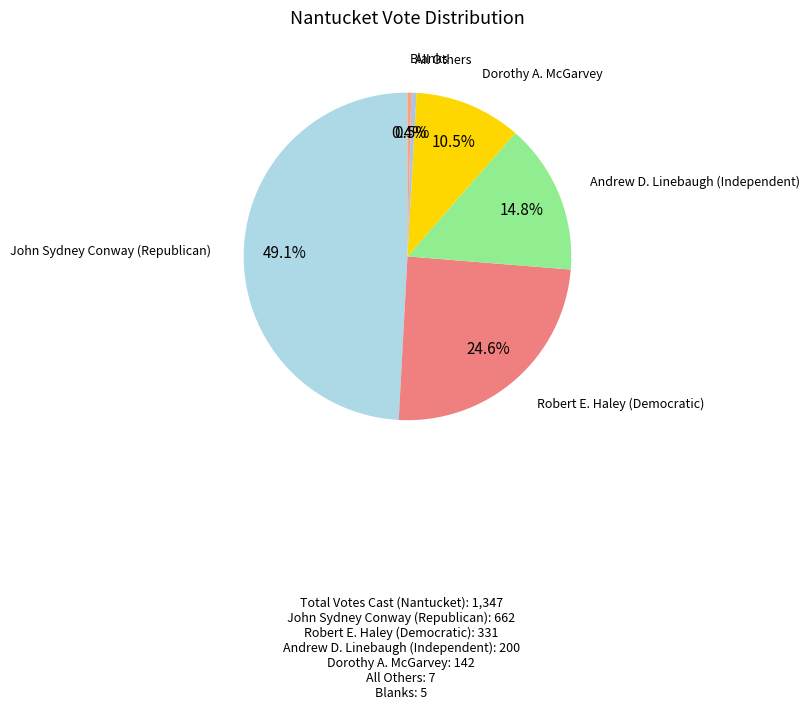

Count the number of slices in the pie.

6